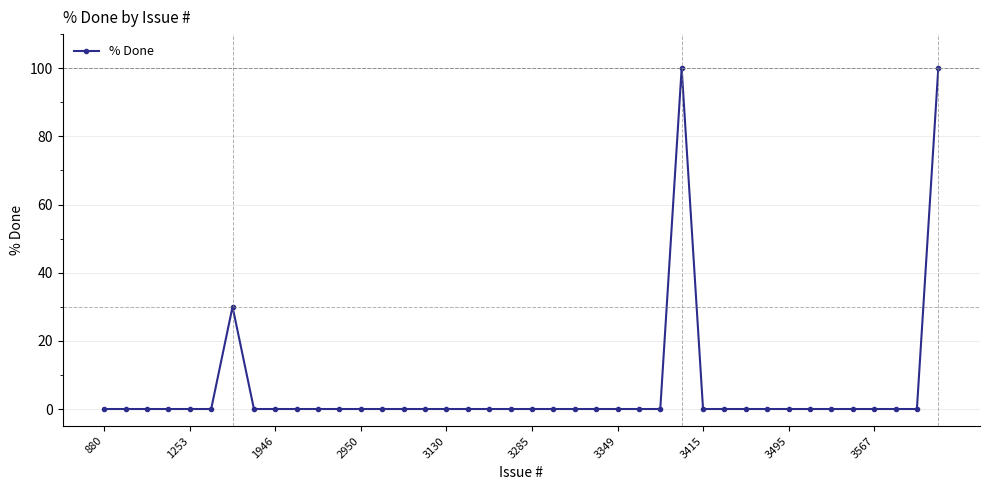

How many lines are shown in the chart?

1